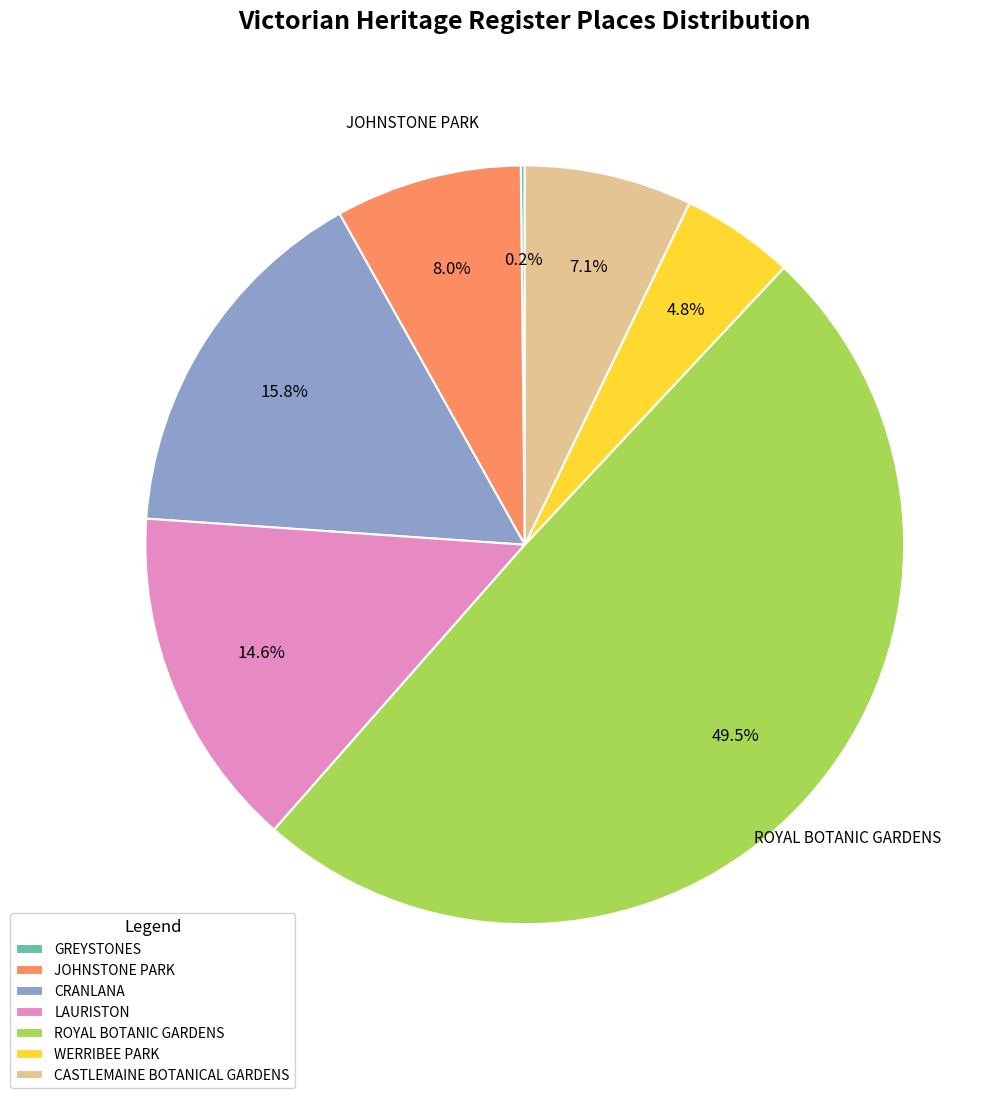

What portion of the pie excludes WERRIBEE PARK?

95.2%